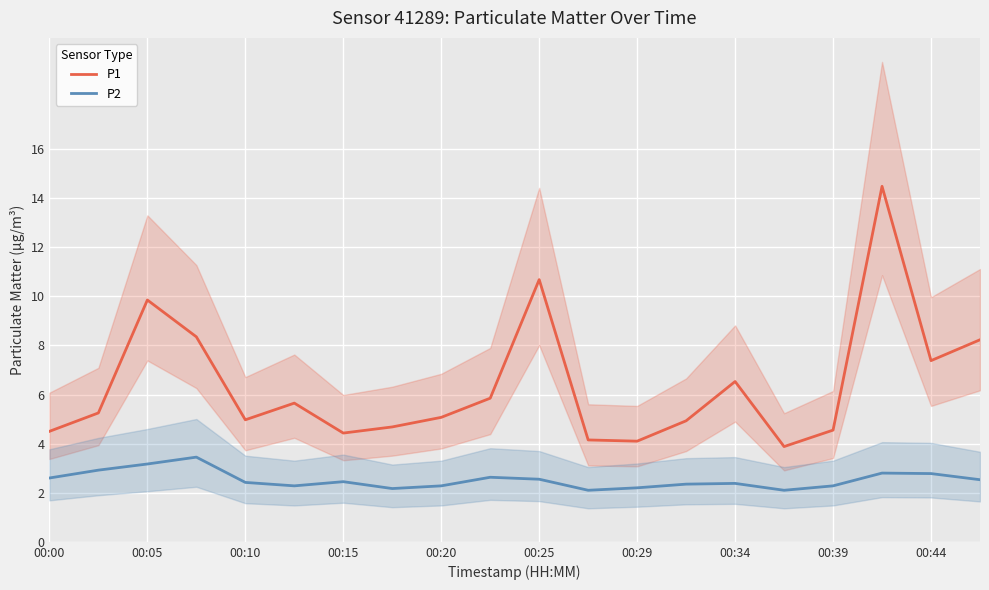

Is it true that P1 equals 1.1 at 11?

False